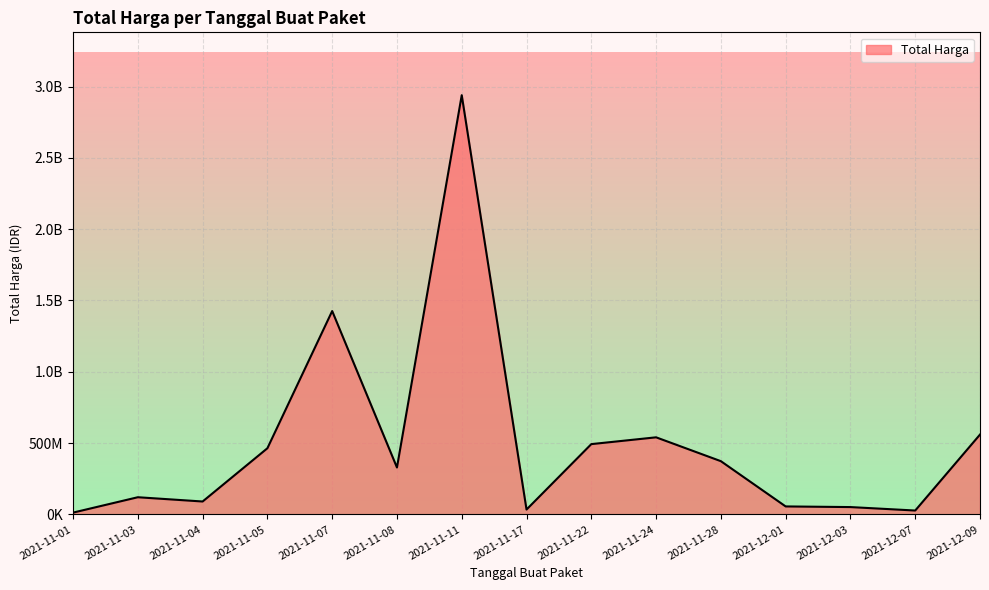

Is this an area chart (filled region under the line)?

Yes